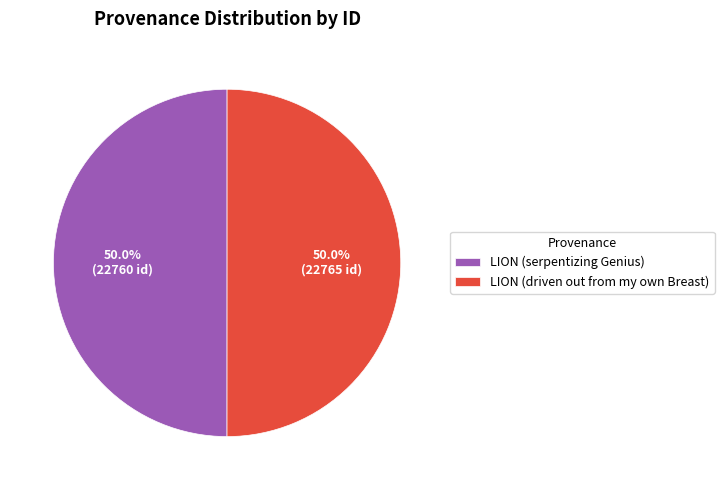

What portion of the pie excludes LION (driven out from my own Breast)?

50.0%